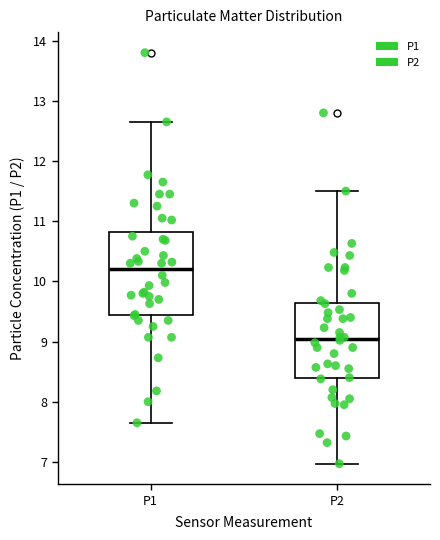

Reading left to right, read every box against the y-axis: the position of its median line, the range the box covers, and the ends of its whiskers. The values are not printed on the chart, so give them approximately, as read against the axis.

P1: median 10.2, box 9.4 to 10.8, whiskers 7.7 to 12.7
P2: median 9.0, box 8.4 to 9.6, whiskers 7.0 to 11.5